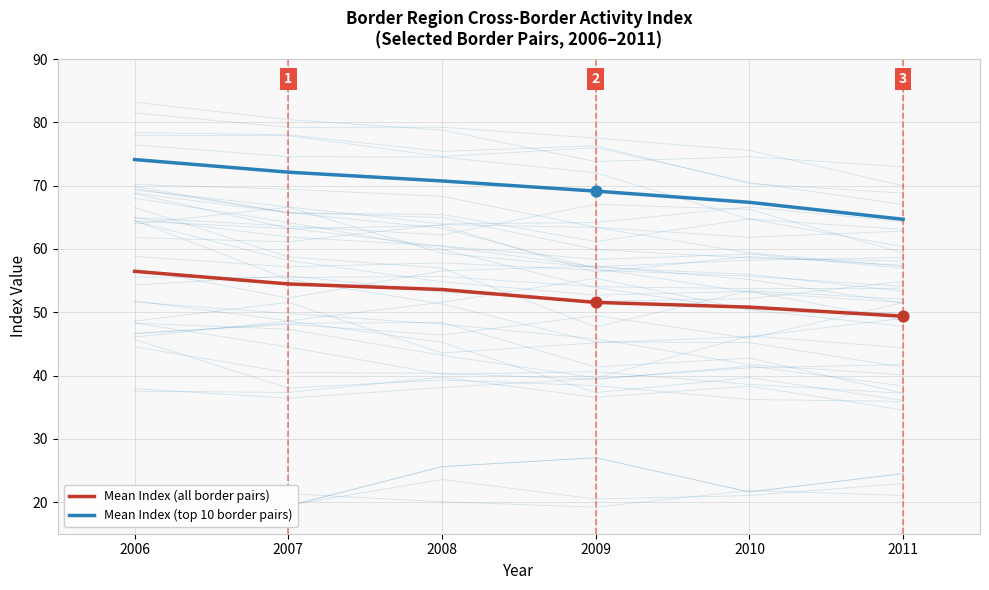

At how many categories does at least one series exceed 72?

2